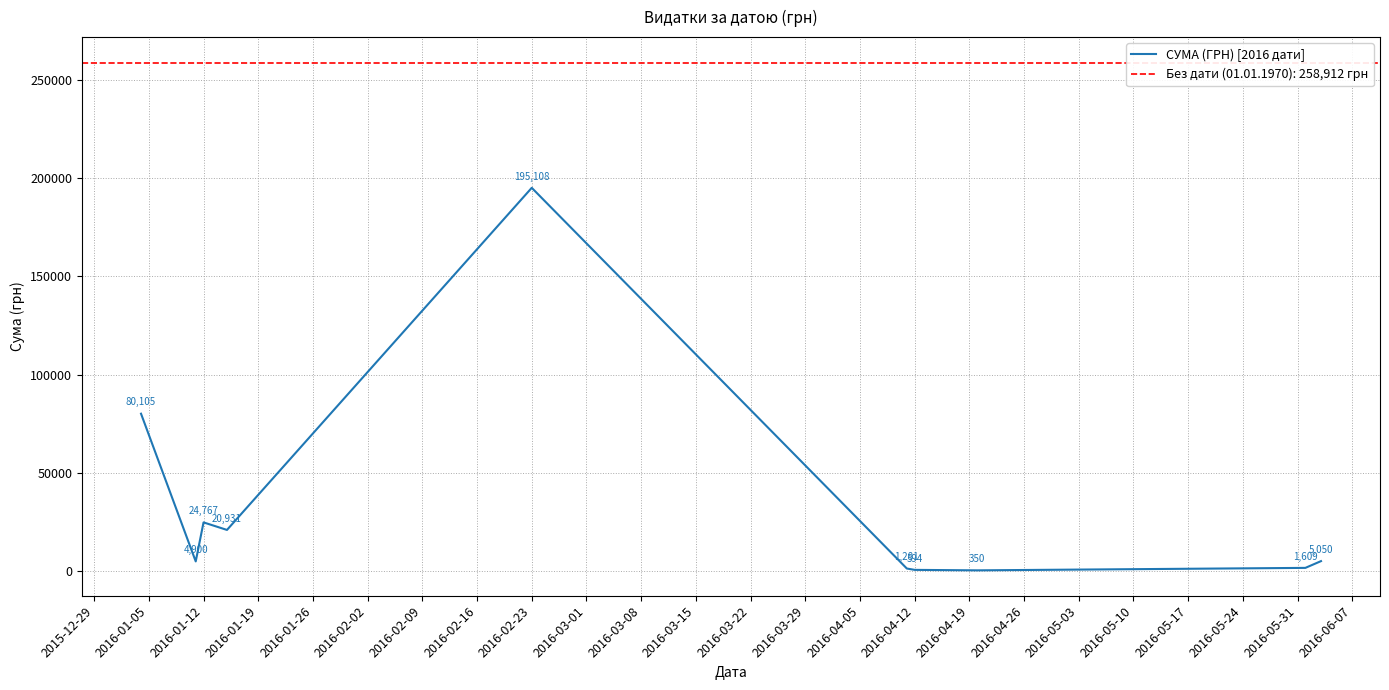

True or false: СУМА (ГРН) [2016 дати] has a value of 195108.0 at 2016-02-23.

True